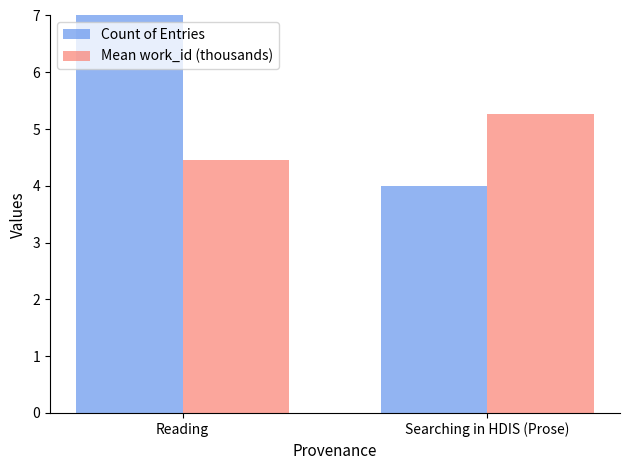

Reading left to right, extract all data points from this chart.

Count of Entries: Reading=7.0	Searching in HDIS (Prose)=4.0
Mean work_id (thousands): Reading=4.5	Searching in HDIS (Prose)=5.3